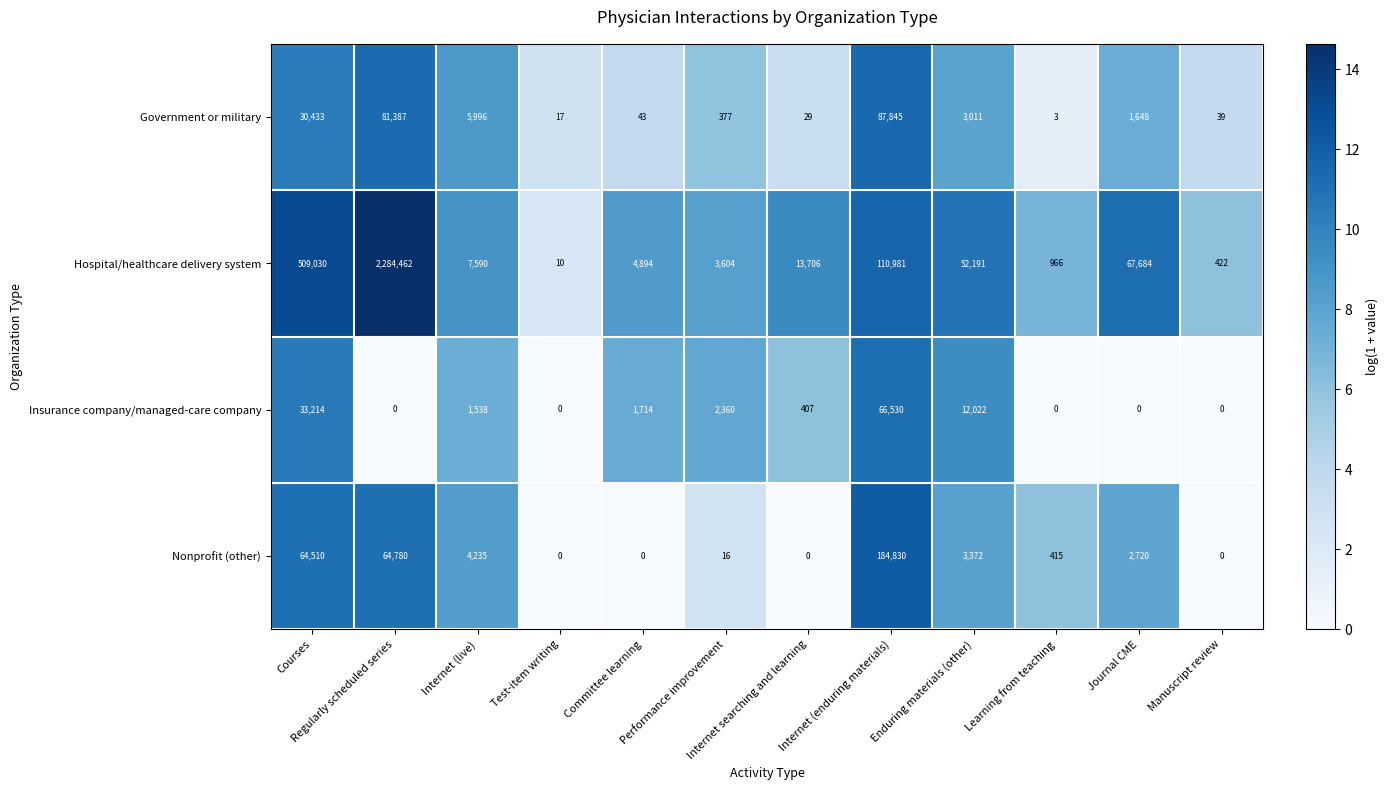

Which series has the largest total across all categories?

Hospital/healthcare delivery system